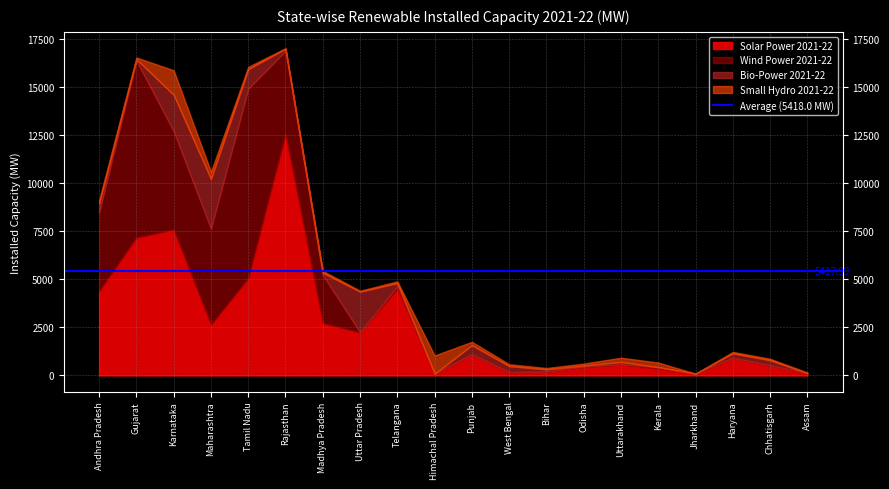

The value of Bio-Power 2021-22 at Karnataka is 1887.3. True or false?

True